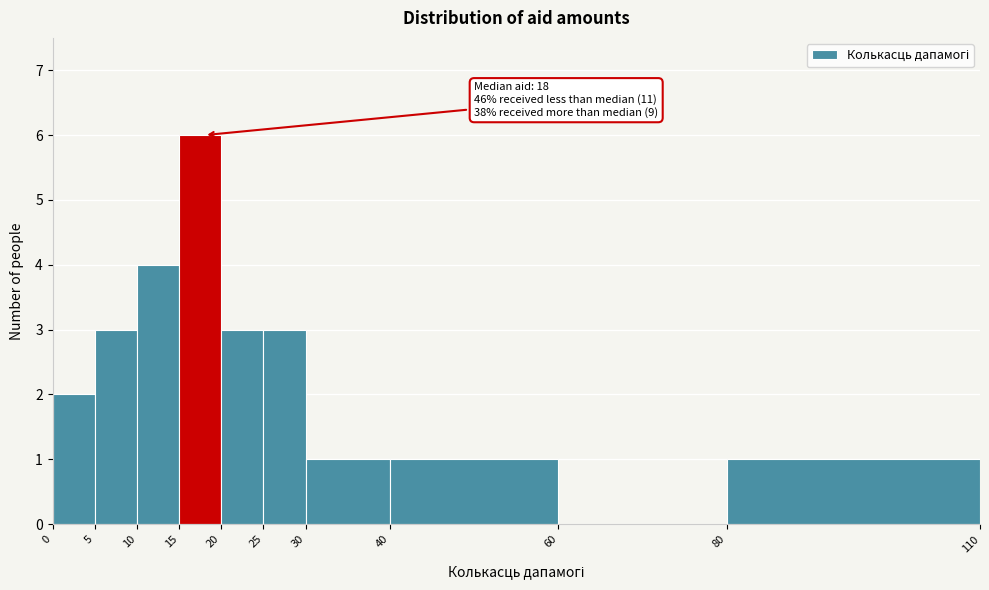

Over which range of the x-axis is the bar tallest?

15 to 20